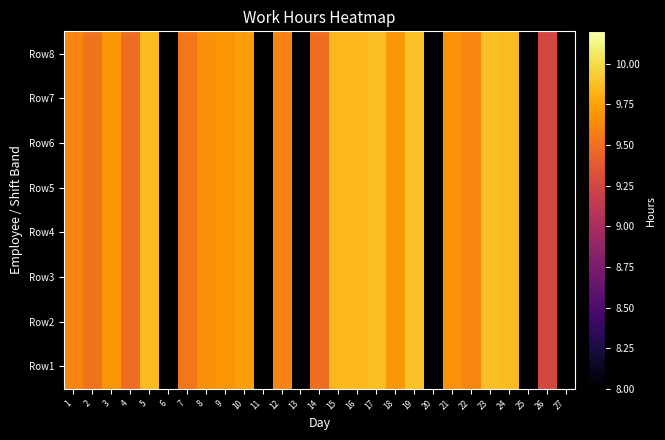

Between 16 and 19, which is larger?

19